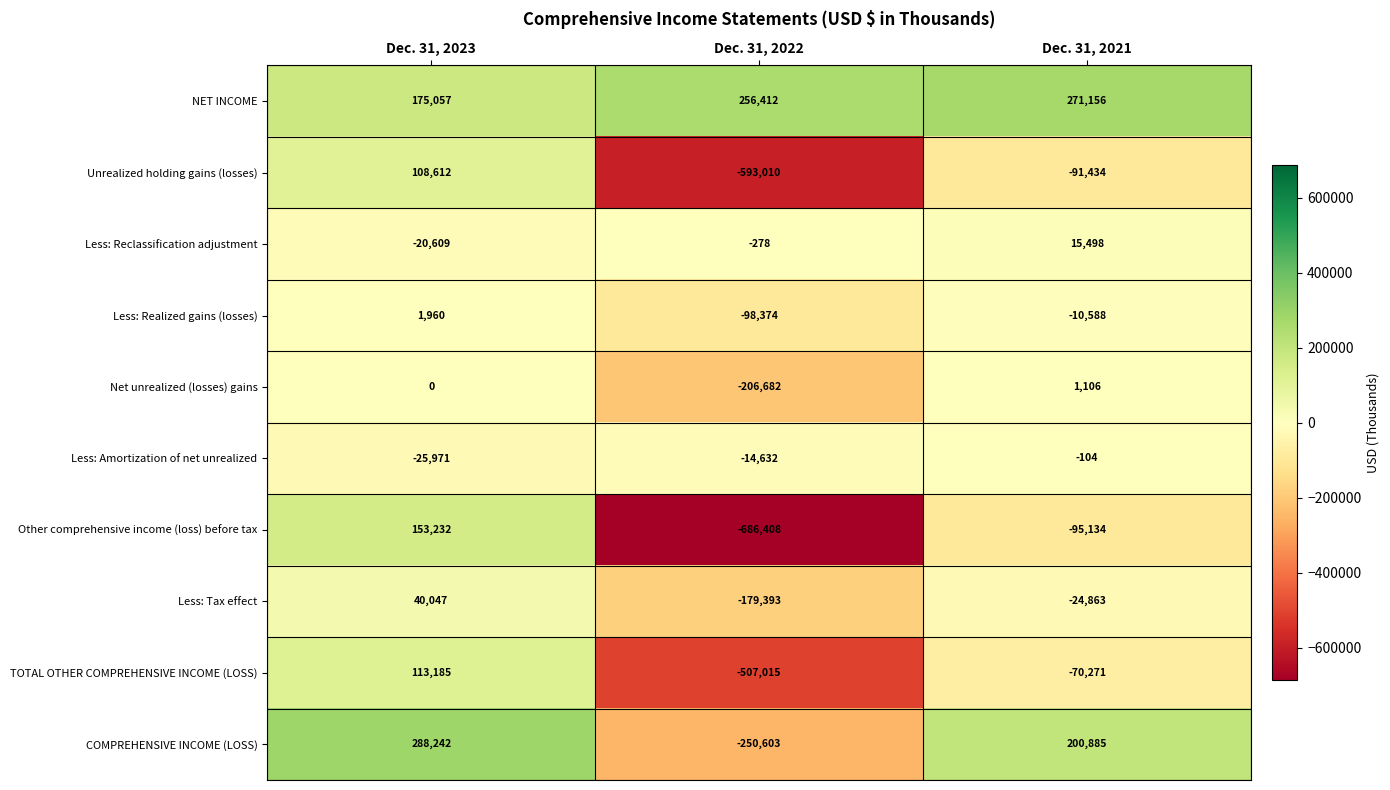

True or false: NET INCOME has a value of 68510 at Dec. 31, 2023.

False